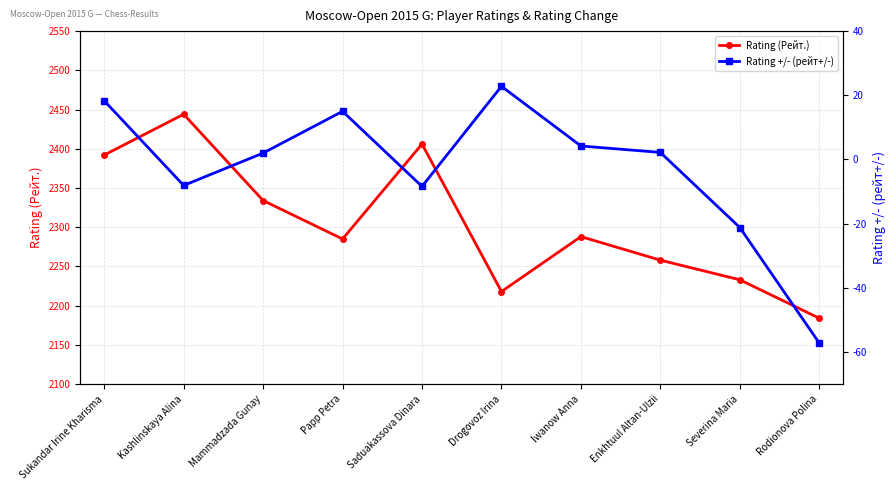

Which series has the largest range (max minus min)?

Rating (Рейт.)